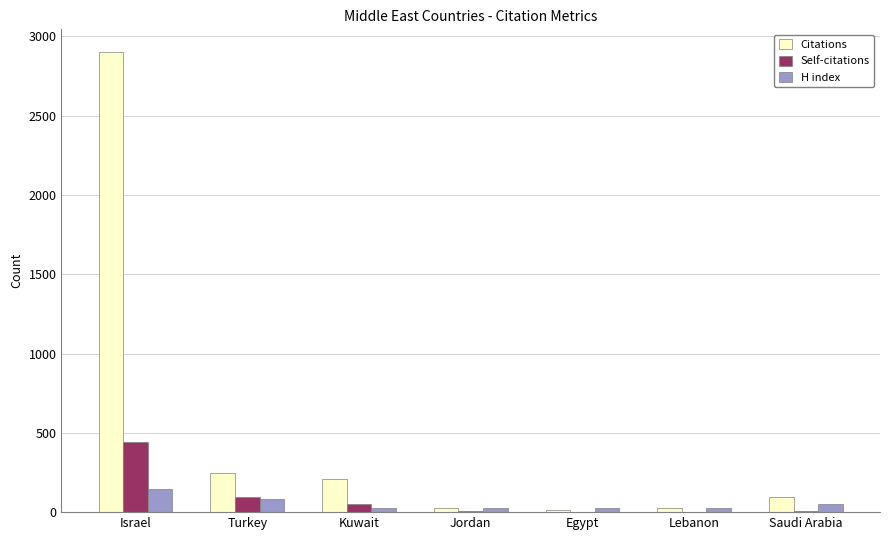

What value does the Self-citations series have at Saudi Arabia?

7